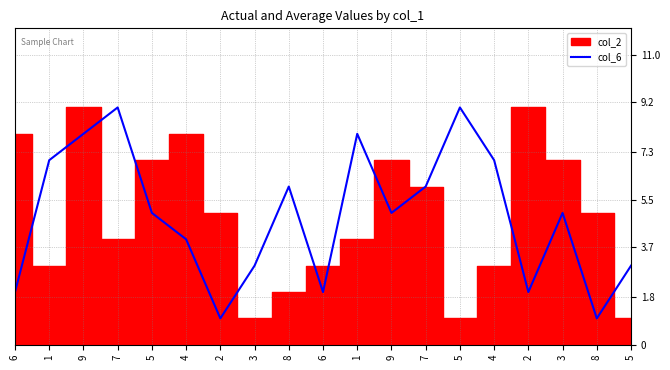

True or false: the data has more than 1 interior local peaks.

True